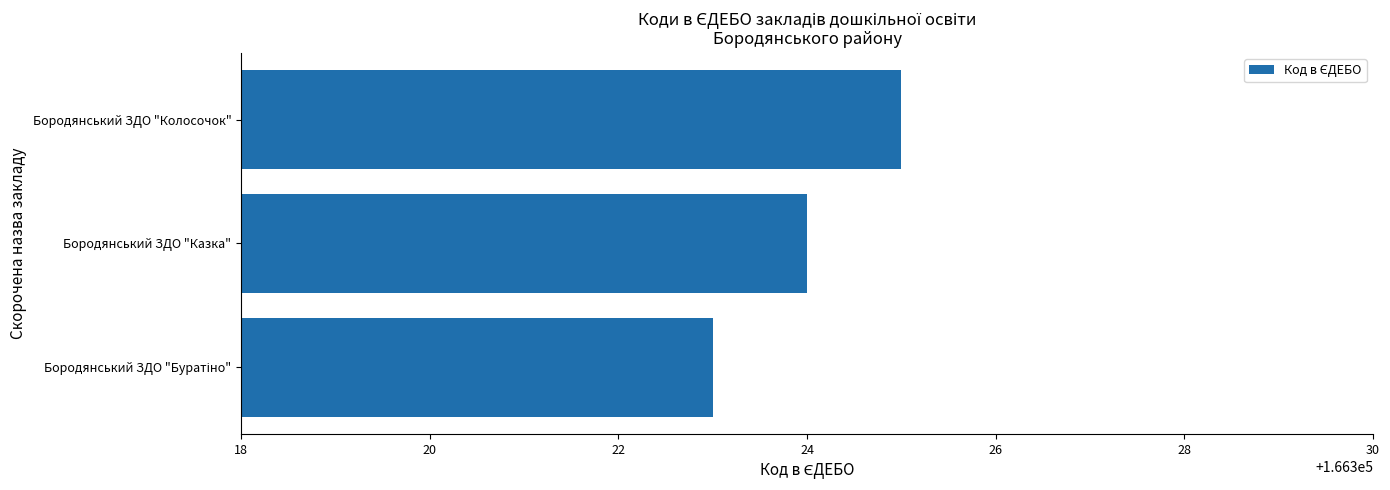

What is the maximum value shown in the chart?

166325